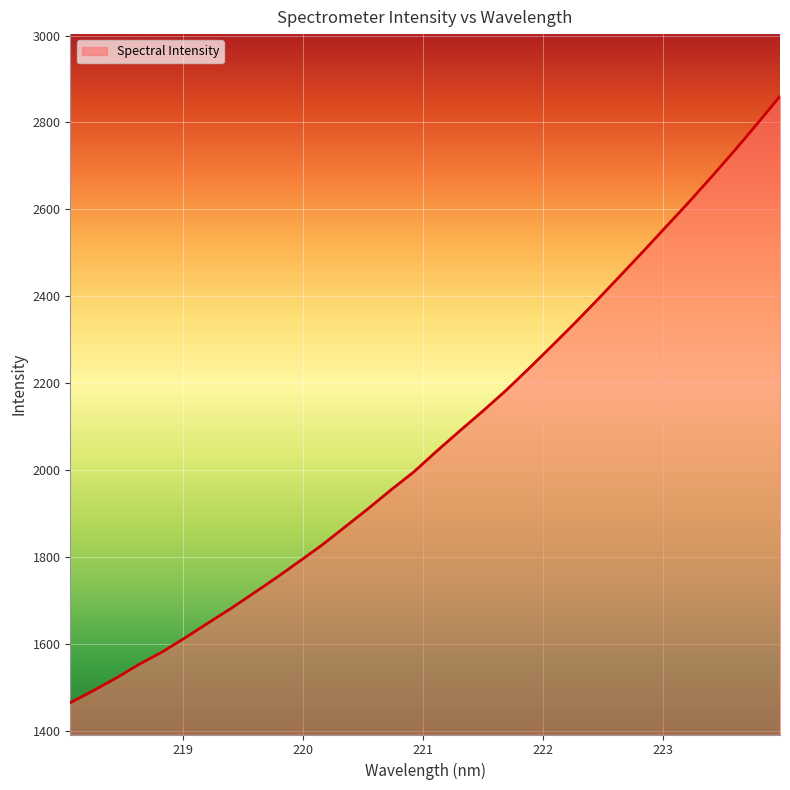

What is the maximum value shown in the chart?

2860.3